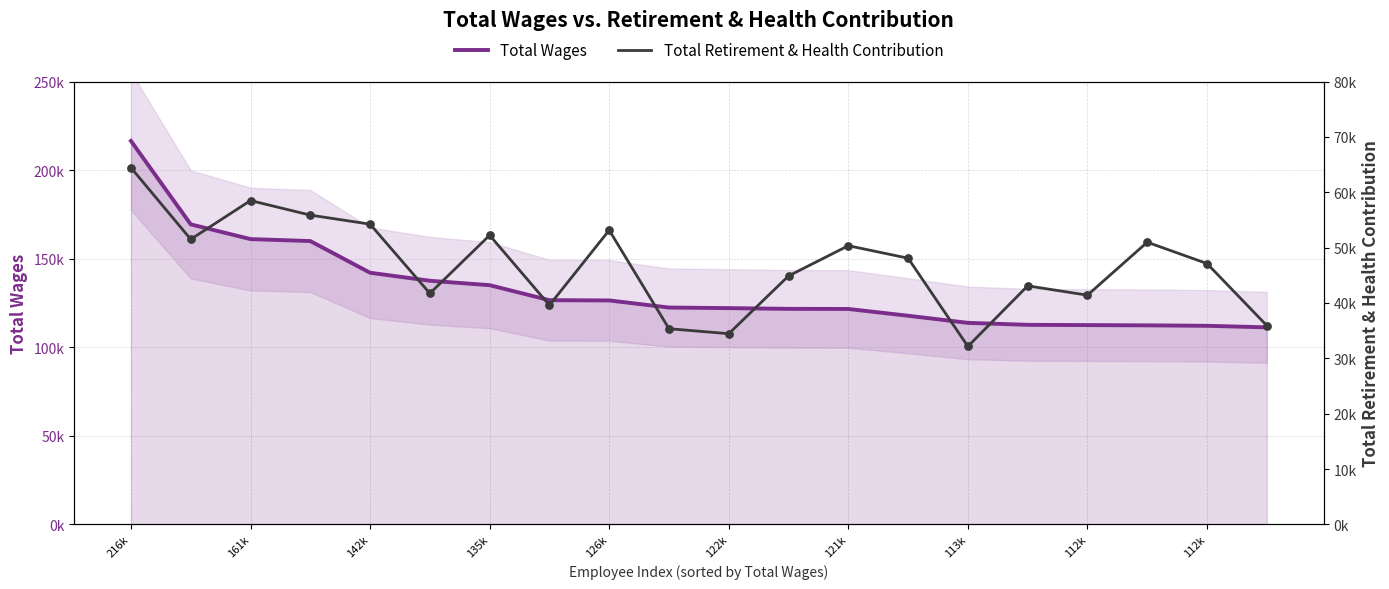

Which series contains the lowest Y value?

Total Retirement & Health Contribution